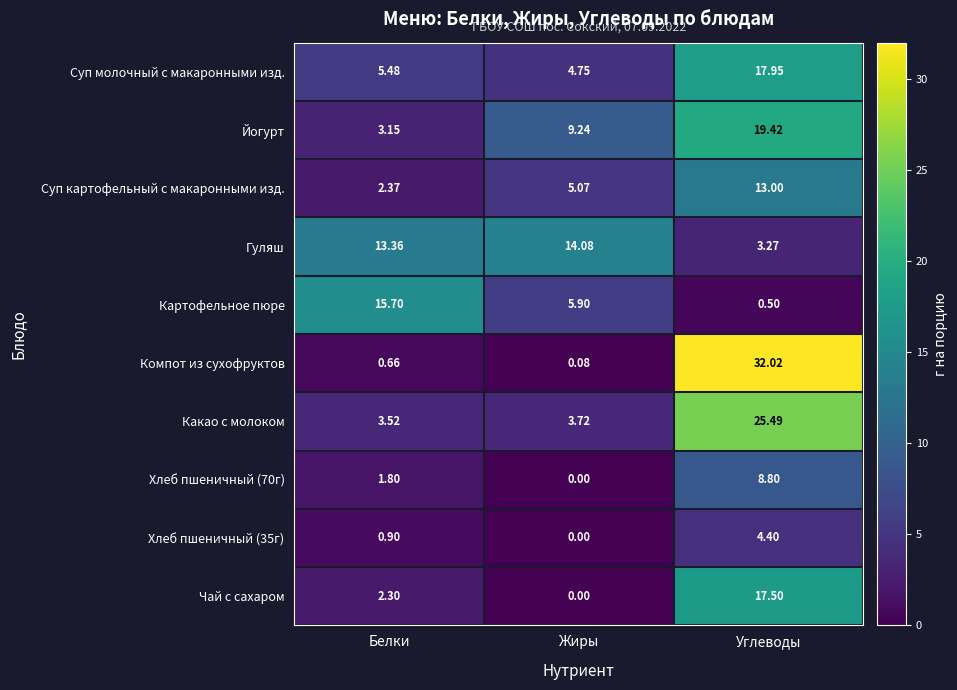

Which series has the largest range (max minus min)?

Компот из сухофруктов